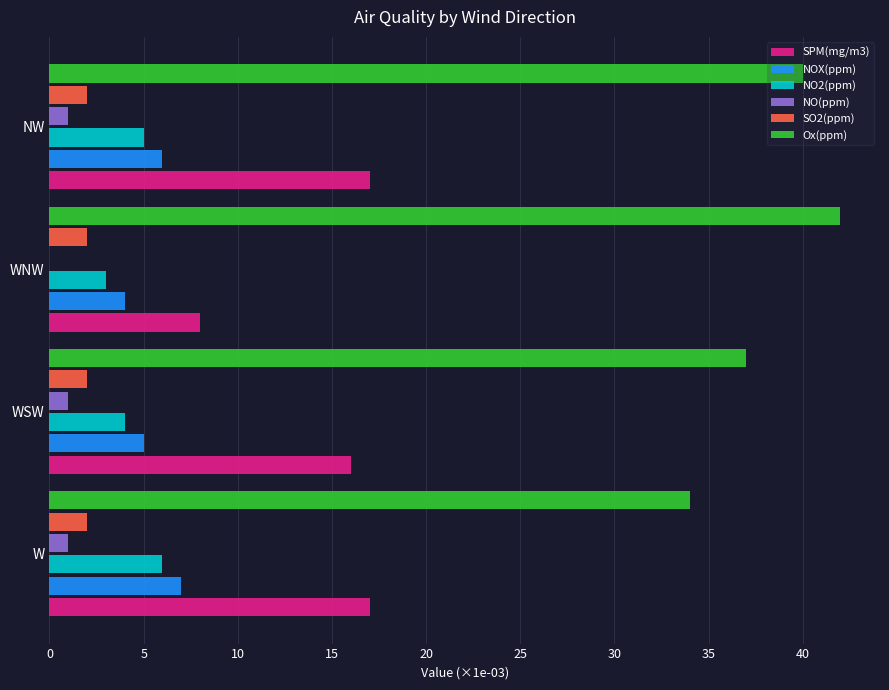

Which category has the highest value across all series?

WNW